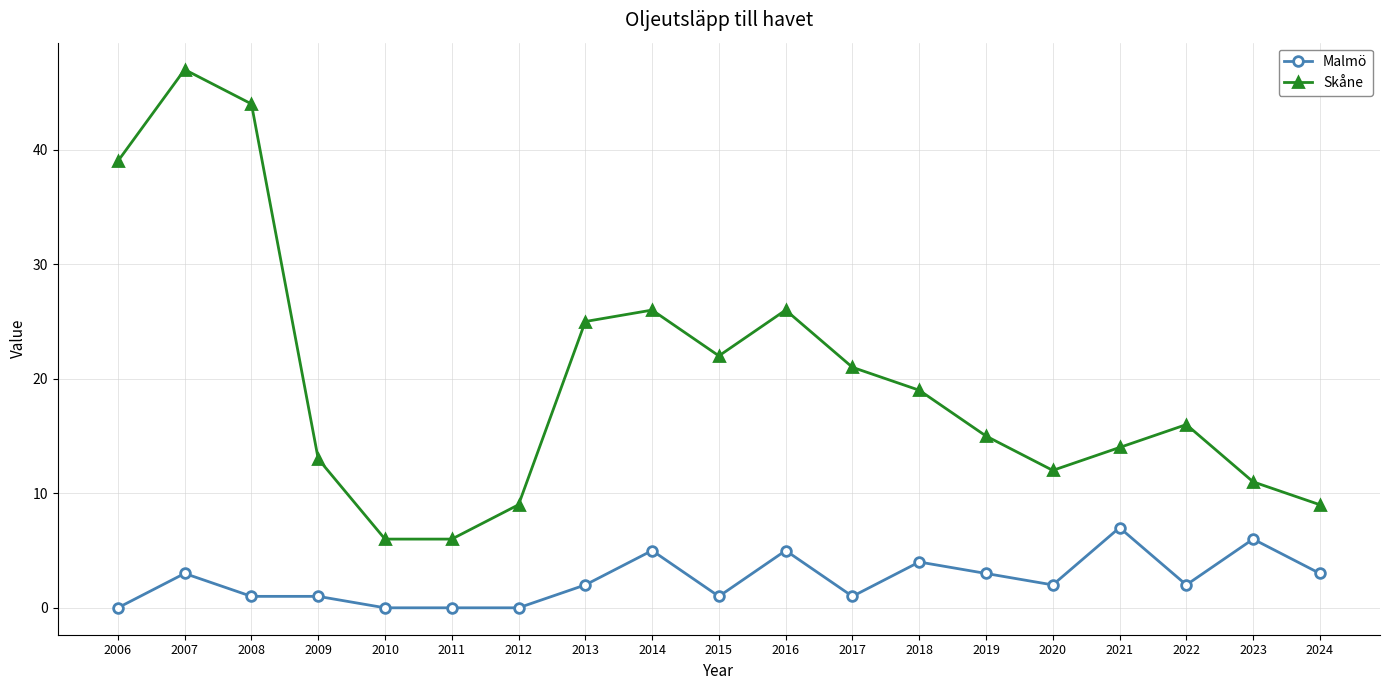

Rank the series at 2011 from highest to lowest value.

Skåne, Malmö